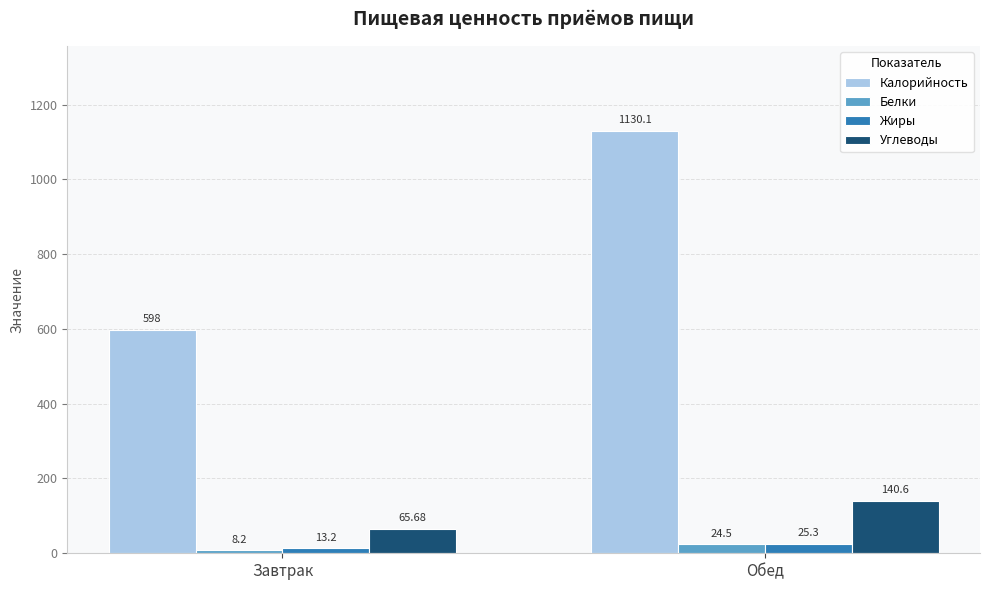

Which series changed the most between Завтрак and Обед?

Калорийность